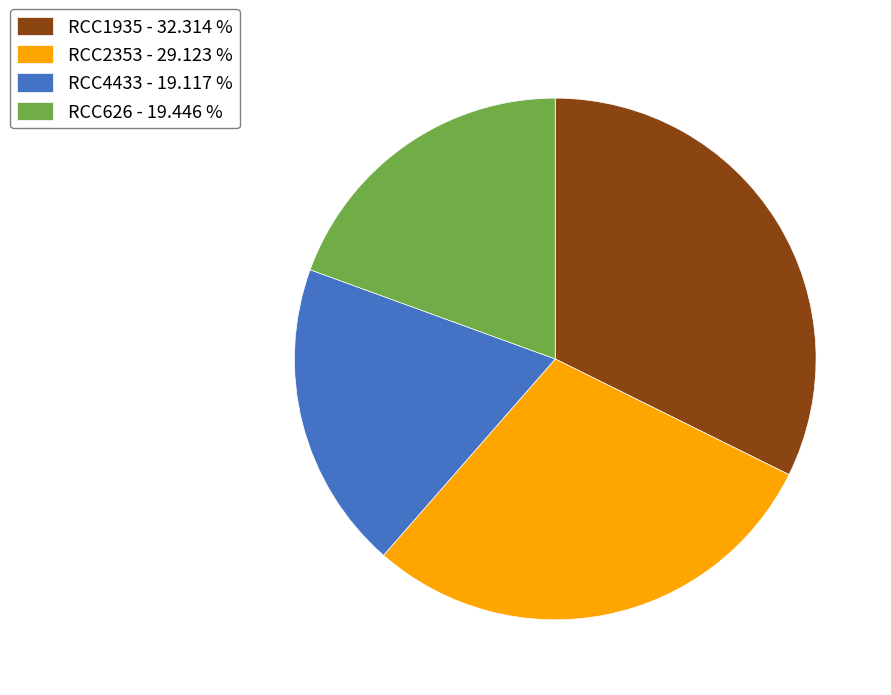

Does RCC4433 - 19.117 % account for over 50% of the chart?

No